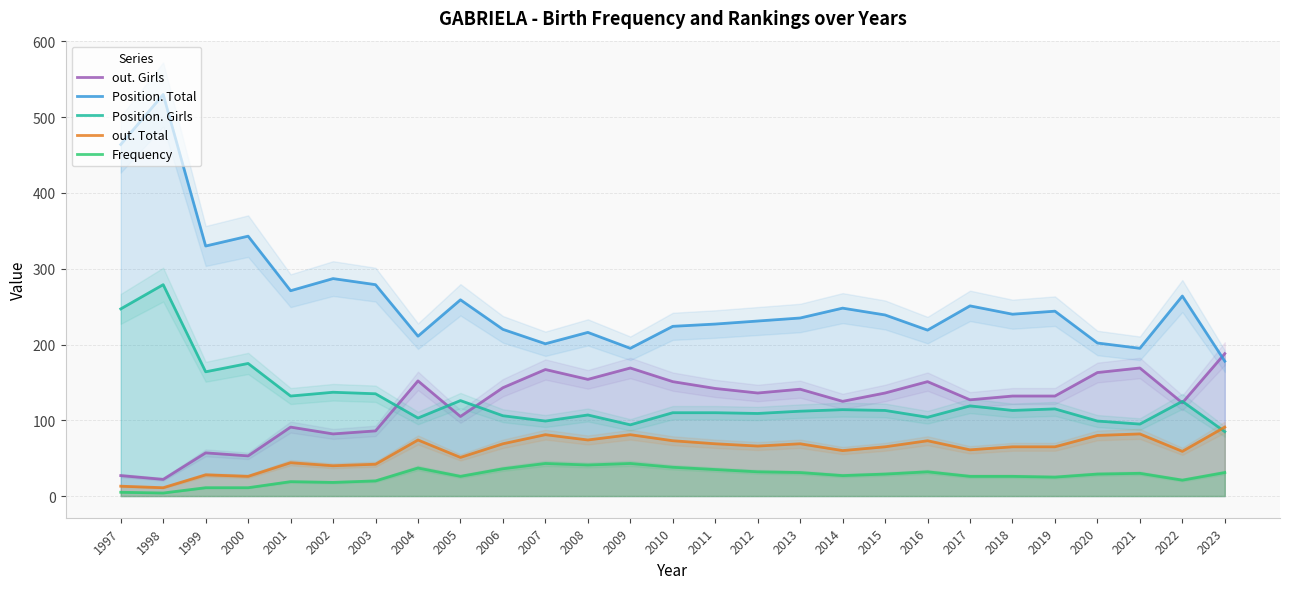

How many lines are shown in the chart?

5